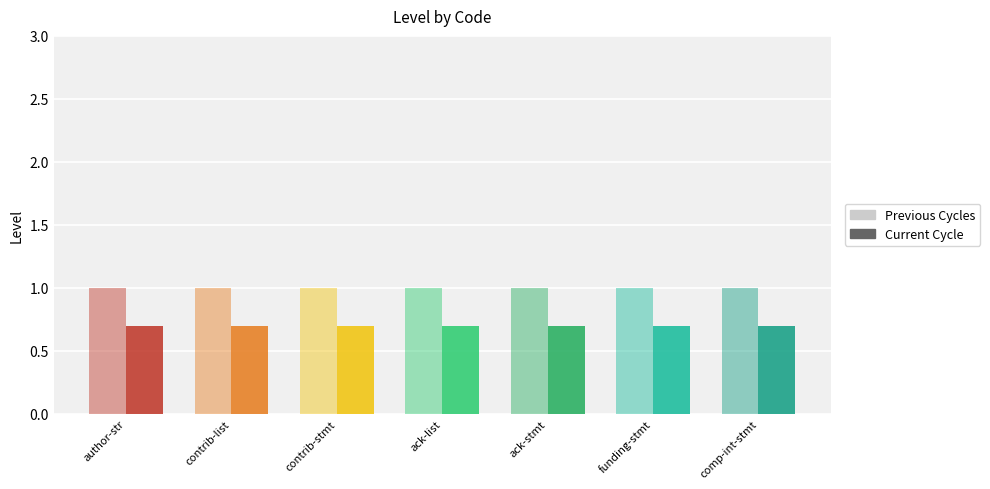

How many series are shown in this chart?

2